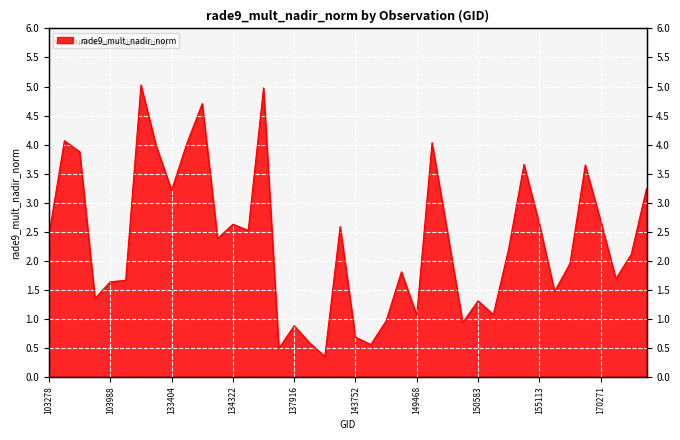

Where is the data nearest to the value 2?

156413